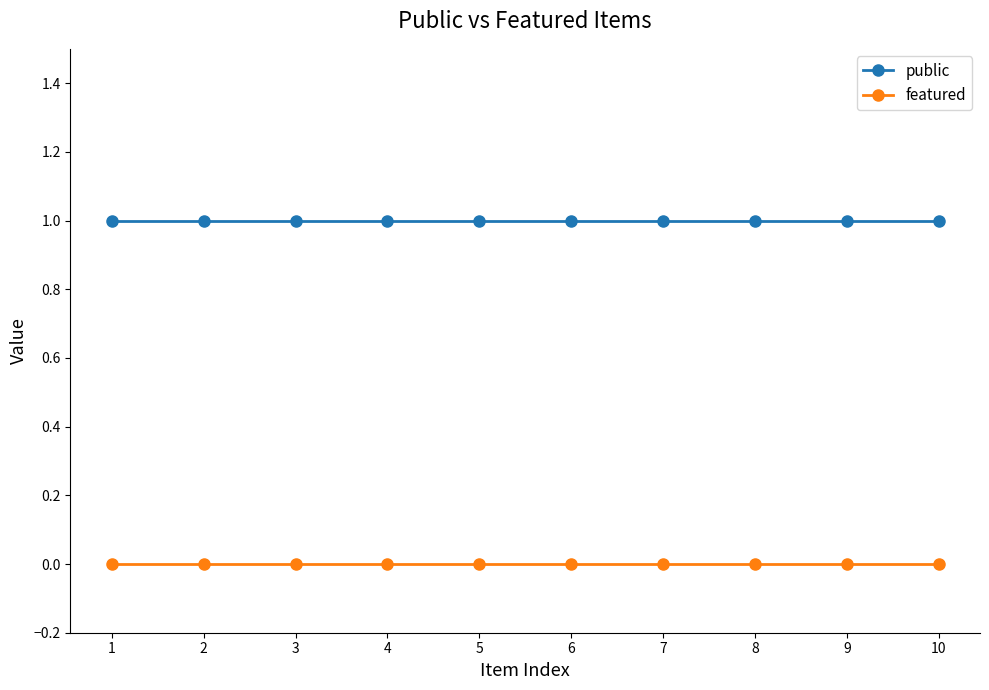

Which series has the largest total across all categories?

public